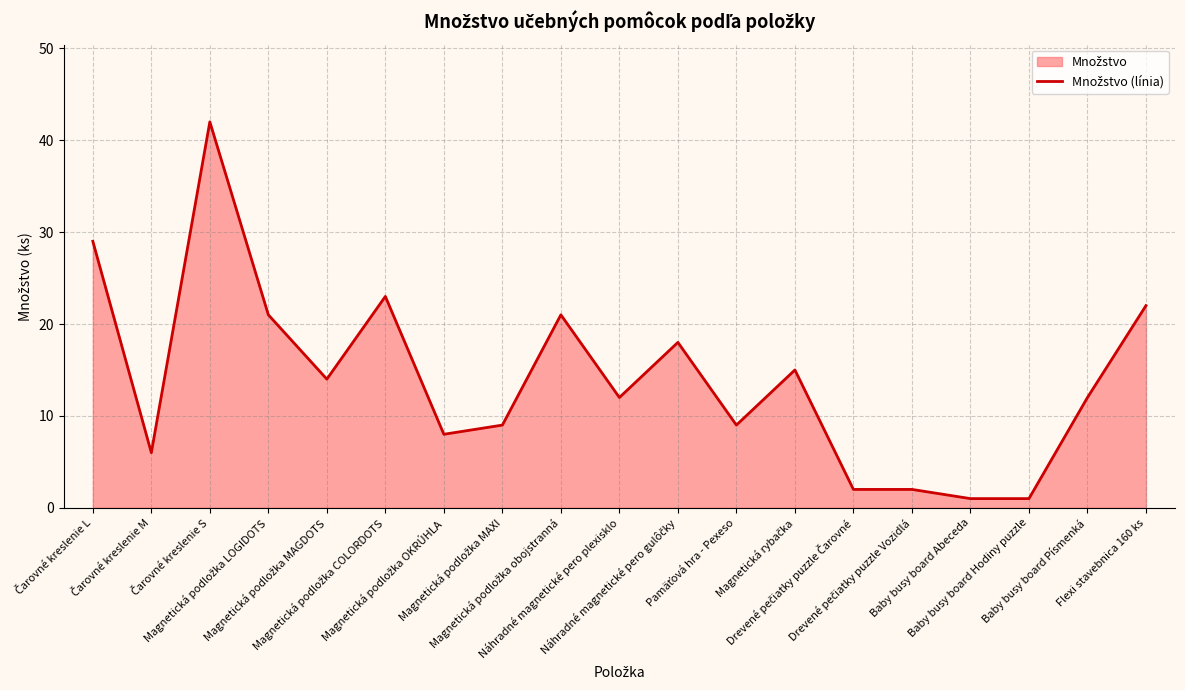

How many points are higher than both their immediate neighbors (excluding endpoints)?

5